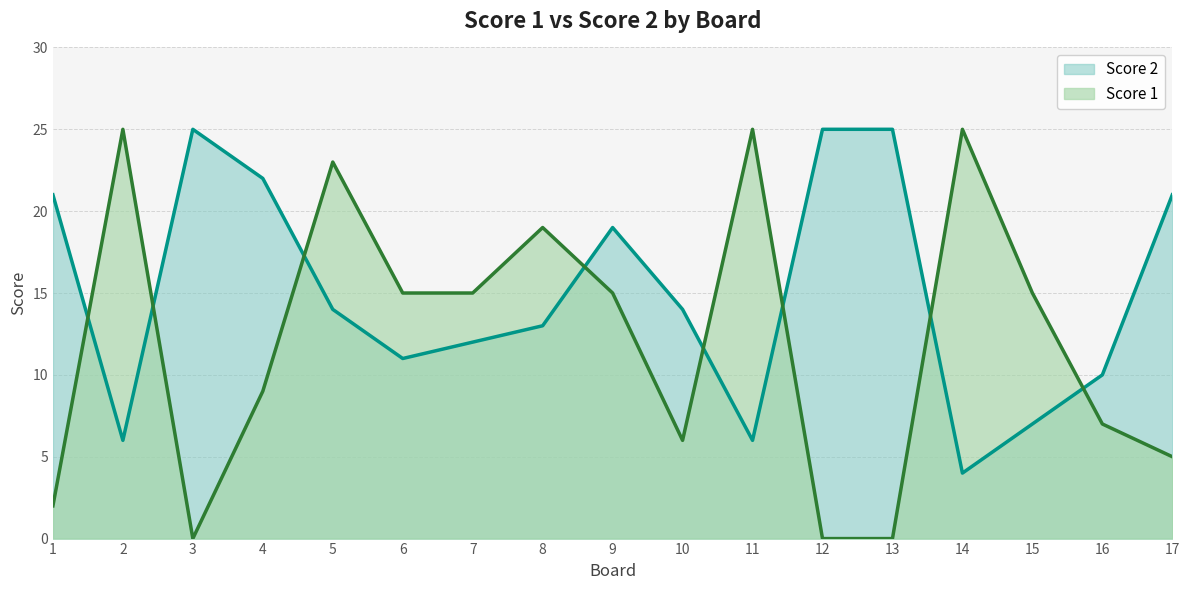

Reading left to right, extract all data points from this chart.

Score 1: 2	25	0	9	23	15	15	19	15	6	25	0	0	25	15	7	5
Score 2: 21	6	25	22	14	11	12	13	19	14	6	25	25	4	7	10	21